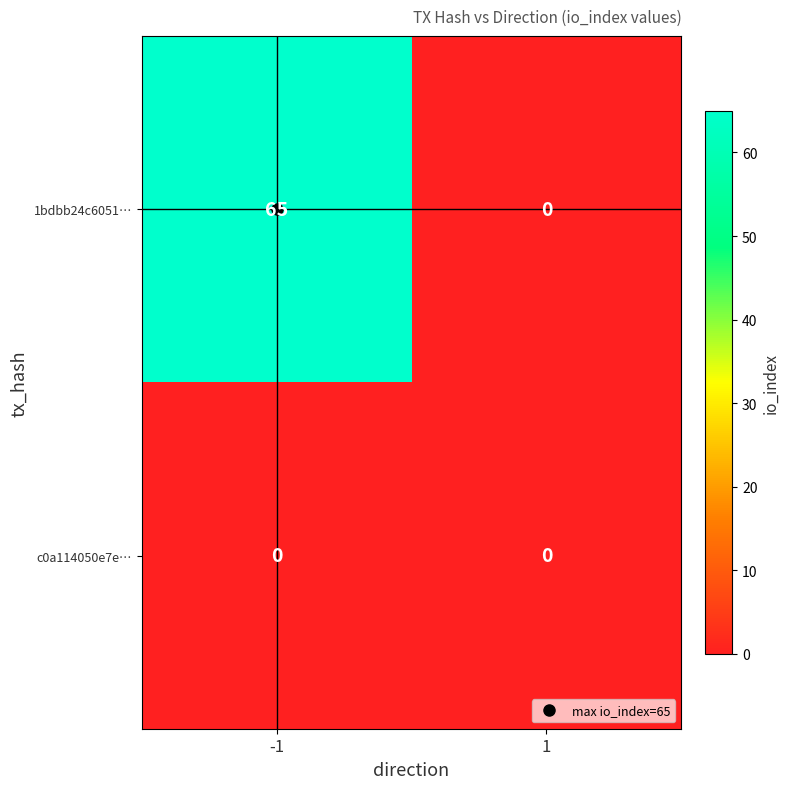

What is the total value across all series at -1?

65